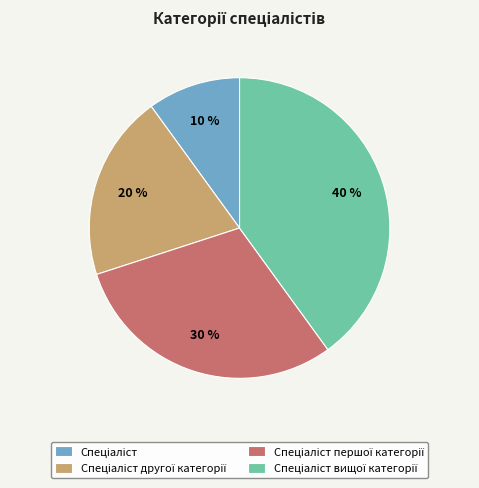

To the nearest percent, what is the difference between the largest and smallest slice percentages?

30%